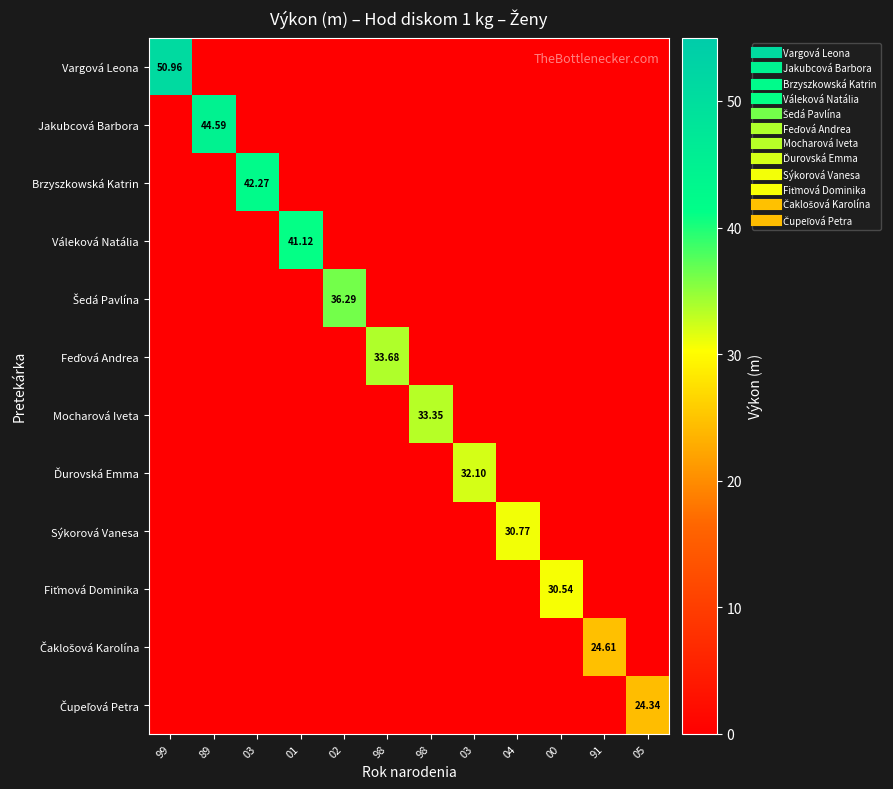

Is it true that Brzyszkowská Katrin equals 0.0 at 01?

True